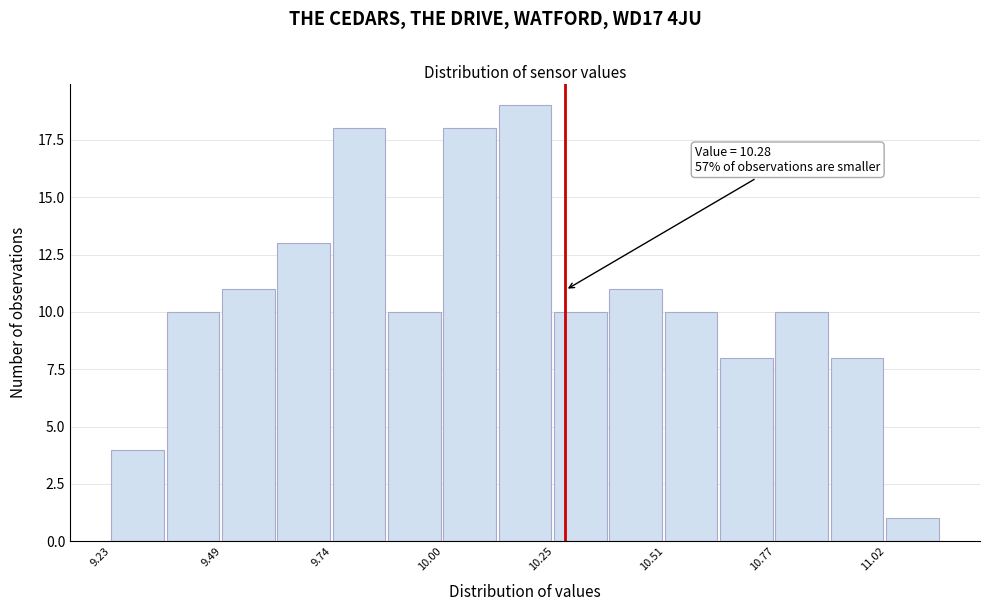

Around what value on the x-axis is the tallest bar? Give the approximate position of its centre, as read against the axis.

10.20